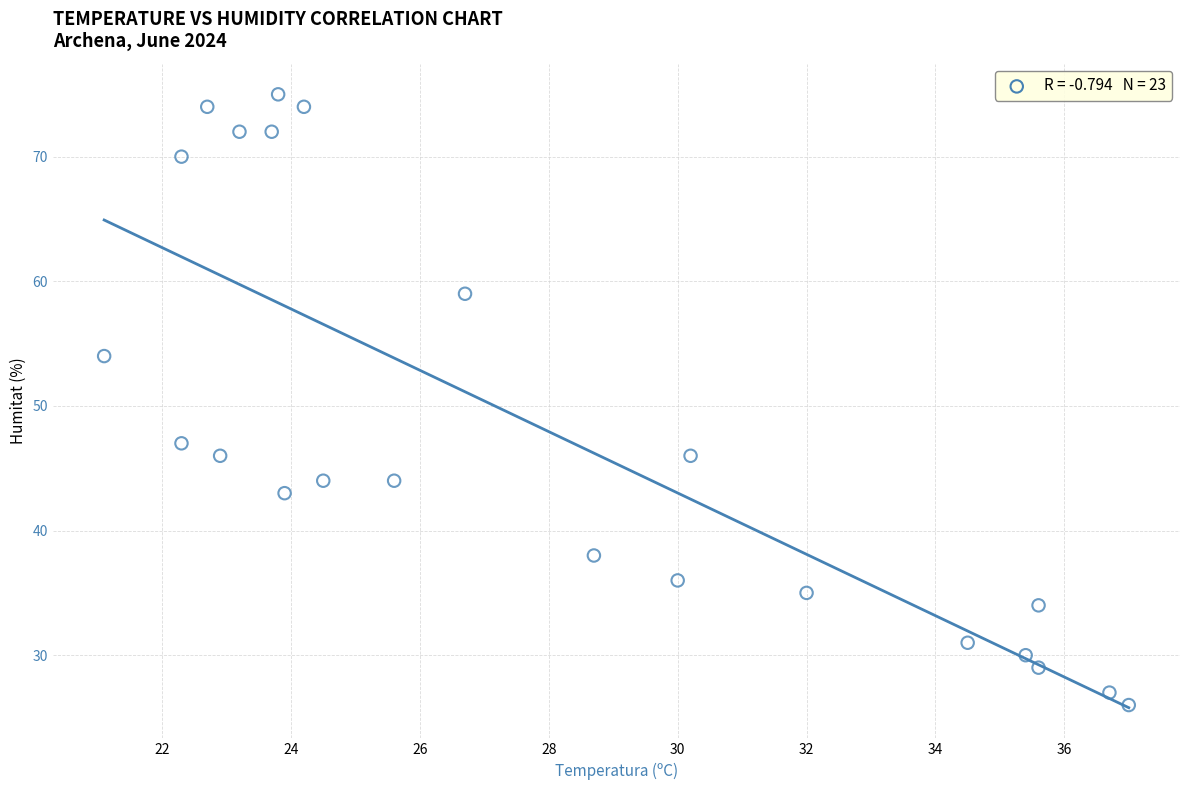

What is the range of Y values (max minus min)?

49